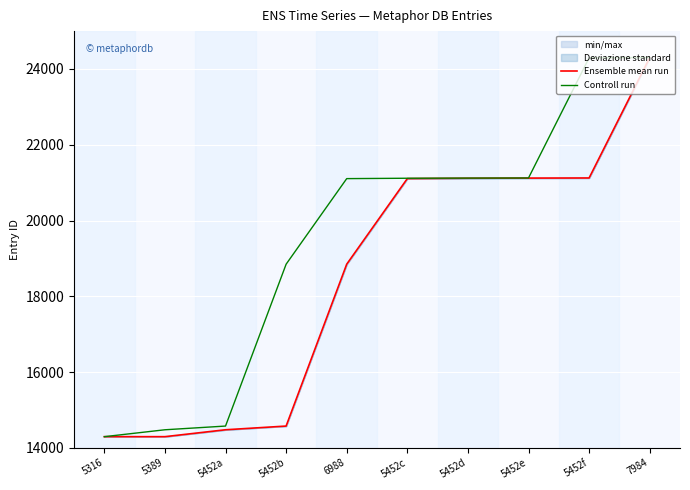

Reading left to right, what are all the values shown in this chart?

Ensemble mean run: 14294	14294	14476	14574	18847	21106	21116	21120	21123	24299
Controll run: 14294	14476	14574	18847	21106	21116	21120	21123	24295	24303